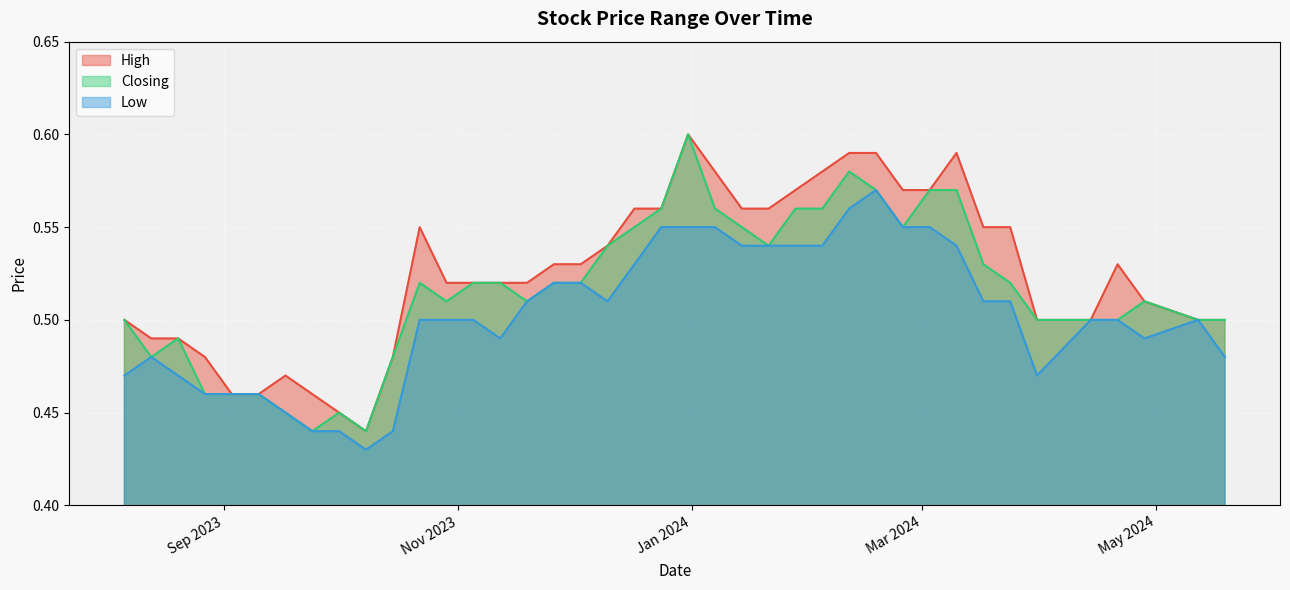

Which series changed the most between 15/10/2023 and 24/09/2023?

Closing